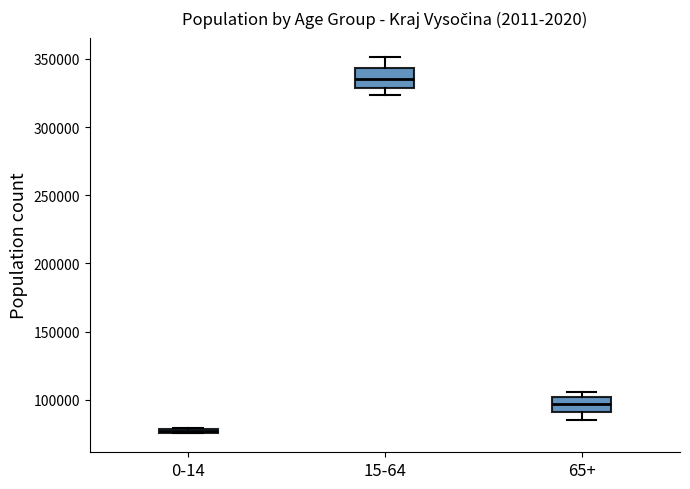

Which box's median line is the lowest?

0-14